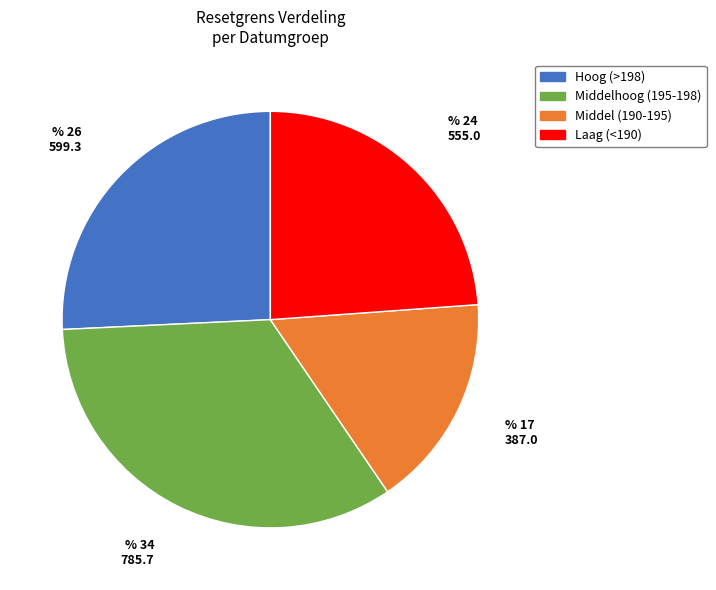

Does any single category account for the majority?

No